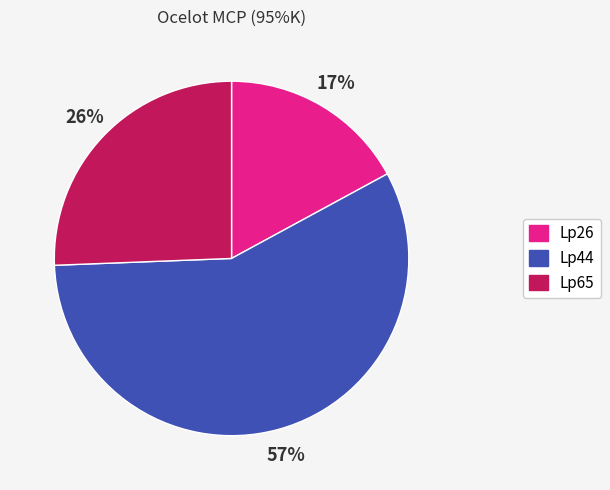

Combined, do Lp26 and Lp65 account for over 50%?

No